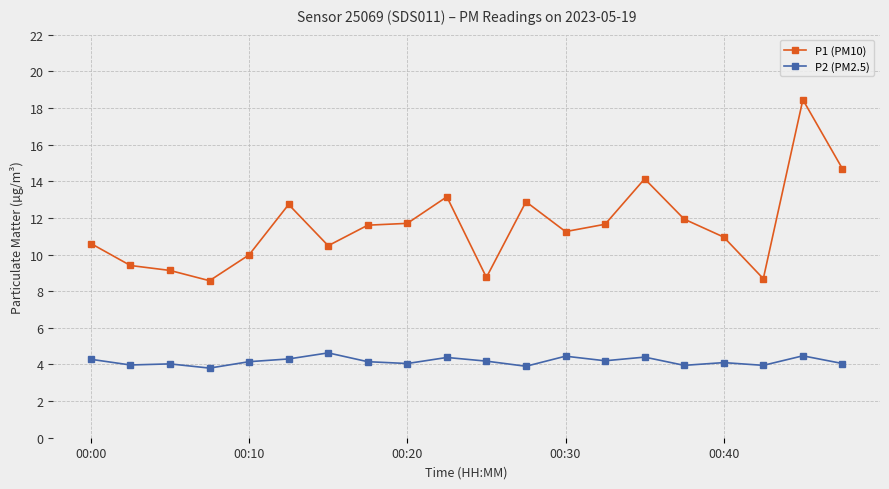

What is the lowest value of the P1 (PM10) series?

8.6